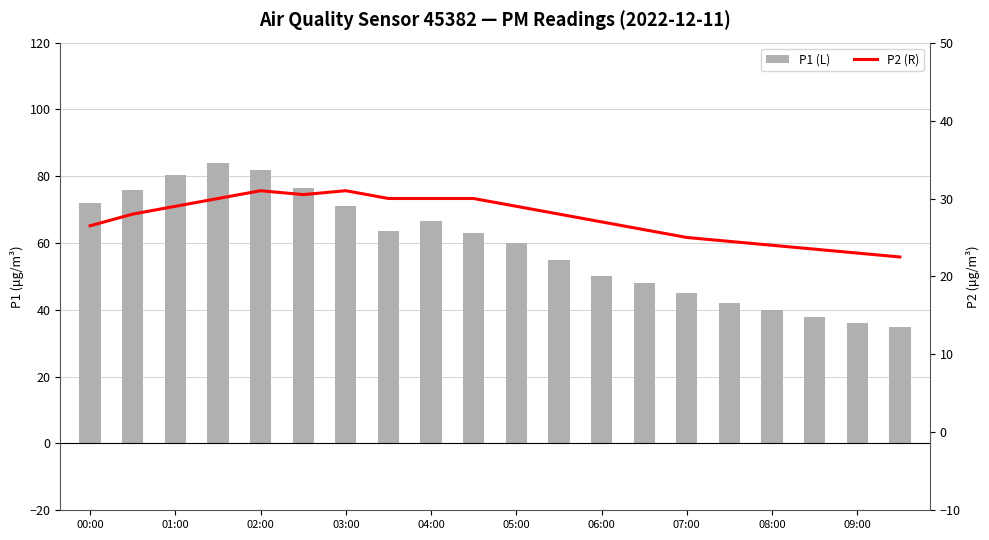

How many data points in P2 (R) are less than 28?

9